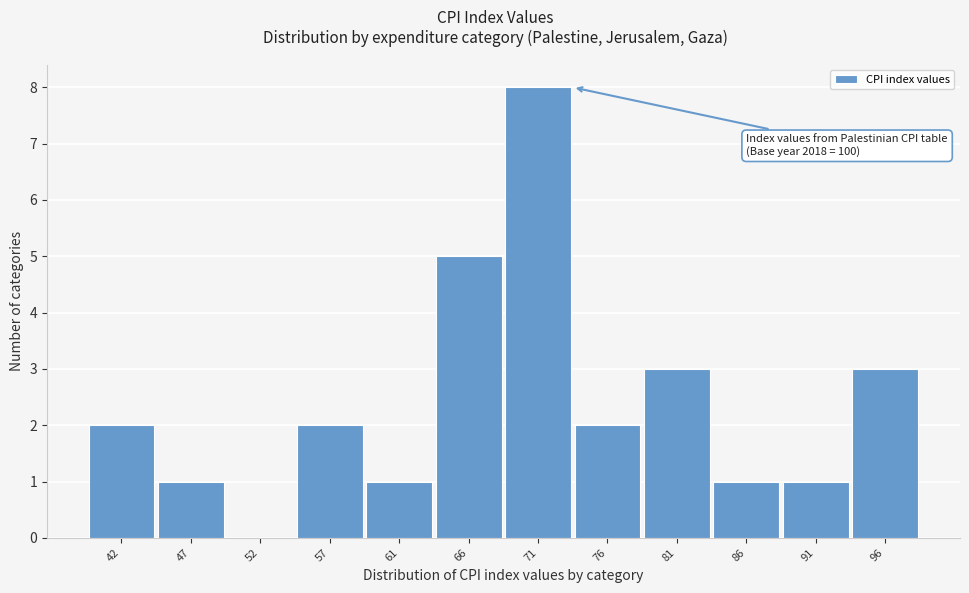

Reading left to right, what are all the values shown in this chart?

42=2	47=1	52=0	57=2	61=1	66=5	71=8	76=2	81=3	86=1	91=1	96=3